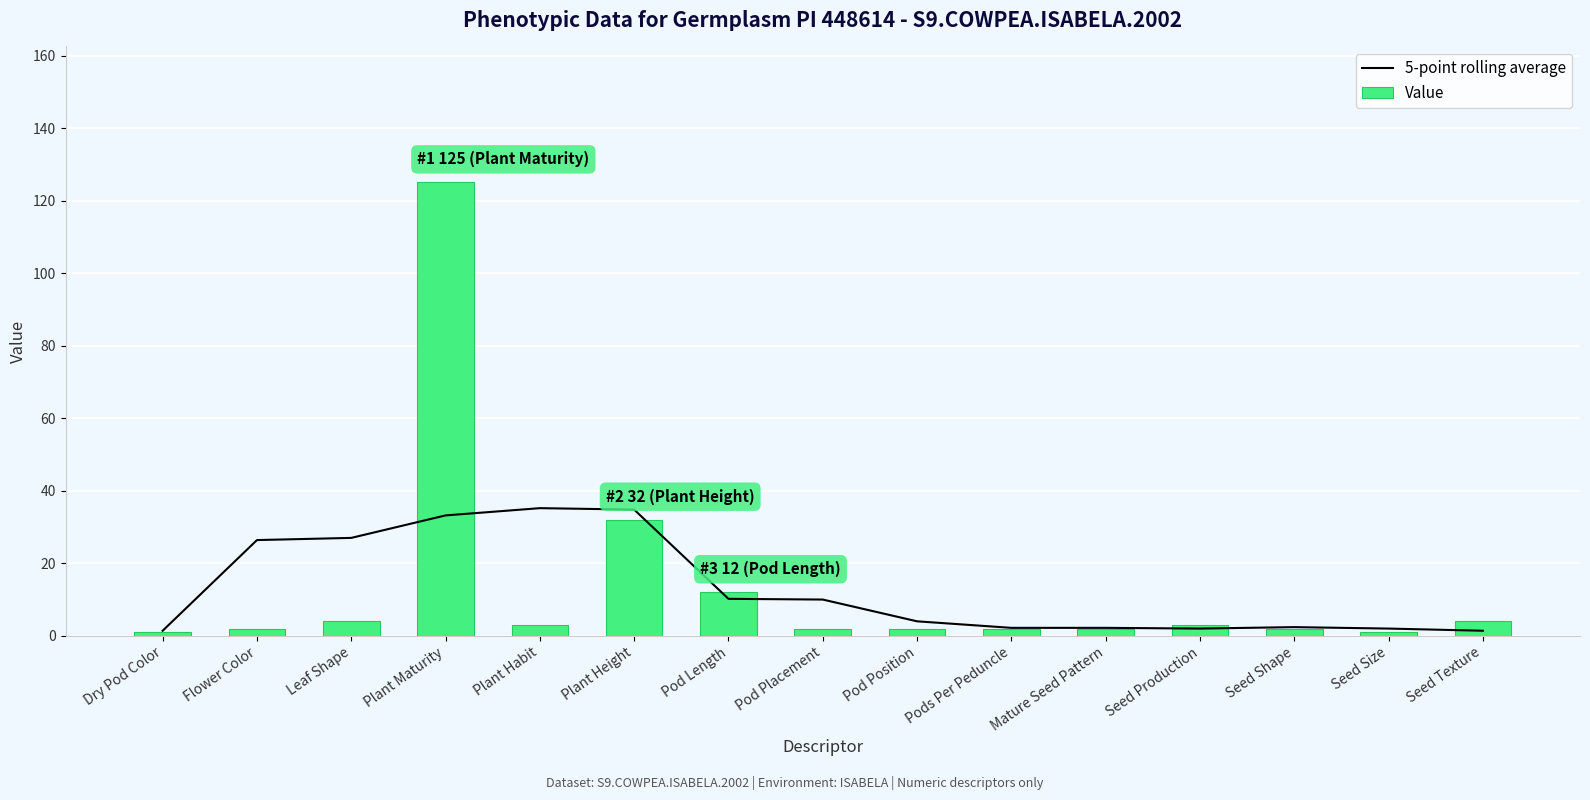

List the series in order of their peak value, highest first.

Value, 5-point rolling average